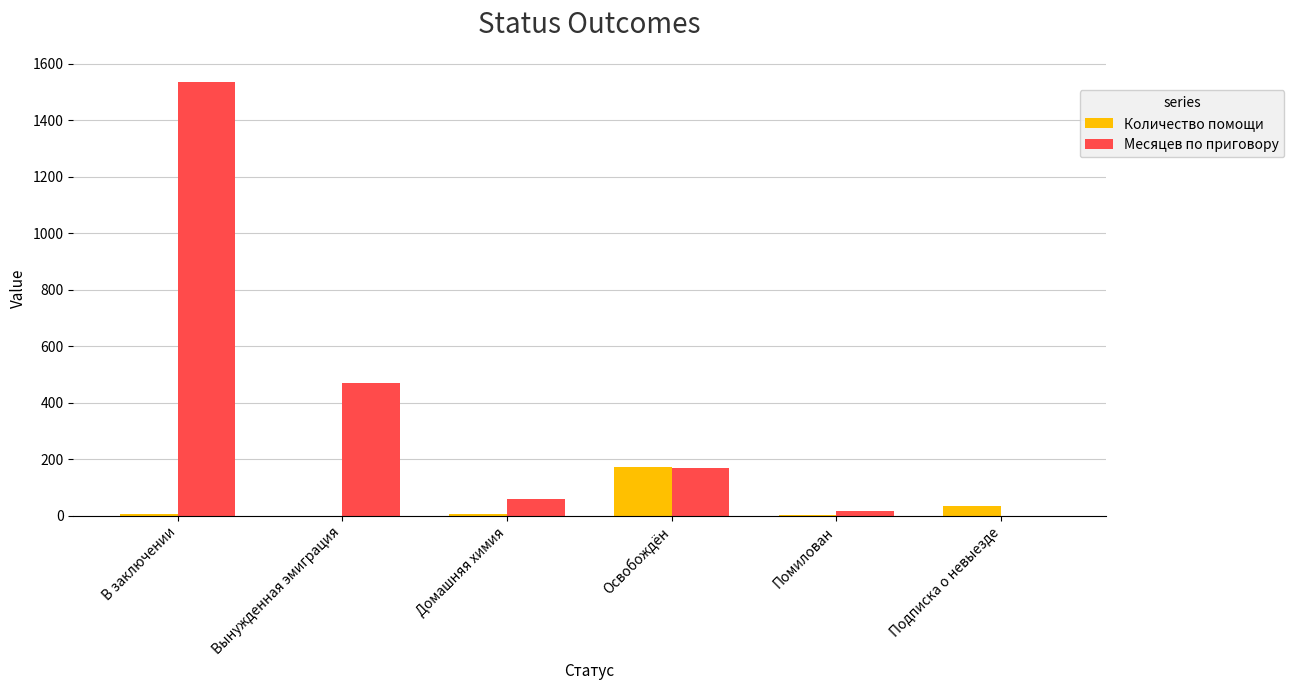

What is the maximum value for Количество помощи?

174